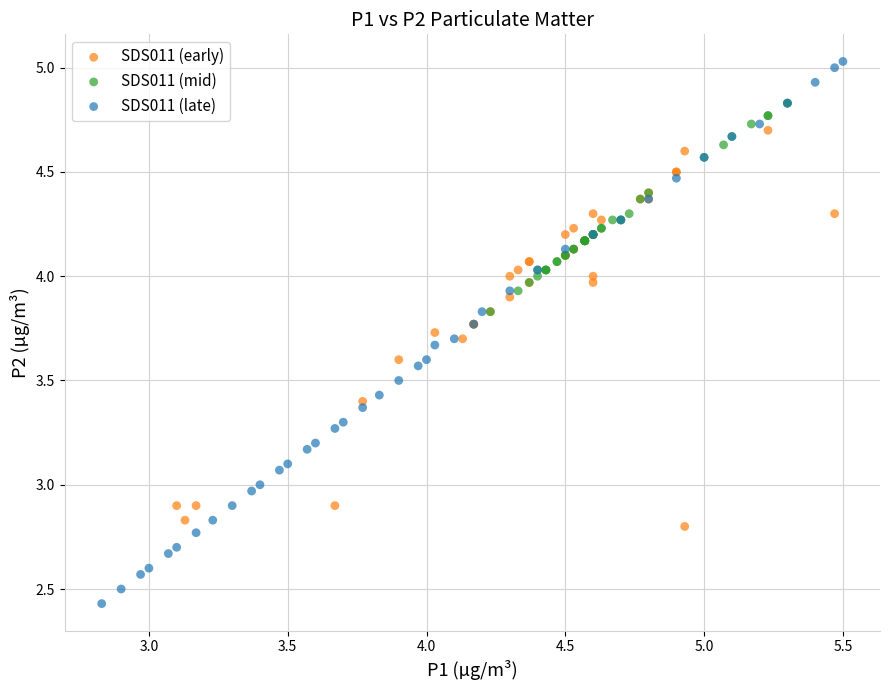

Which series contains the lowest Y value?

SDS011 (late)